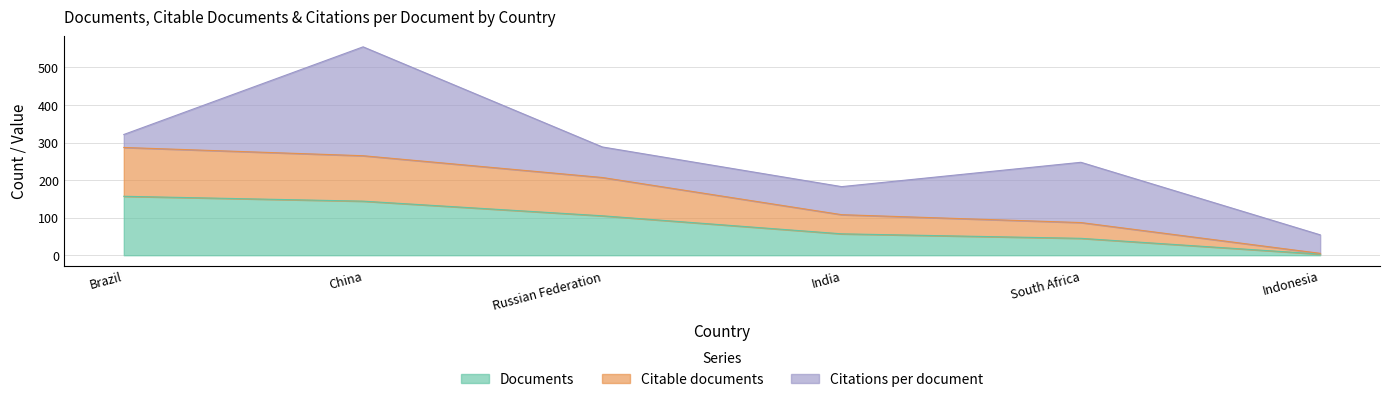

What is the label of the 3rd point from the left?

Russian Federation